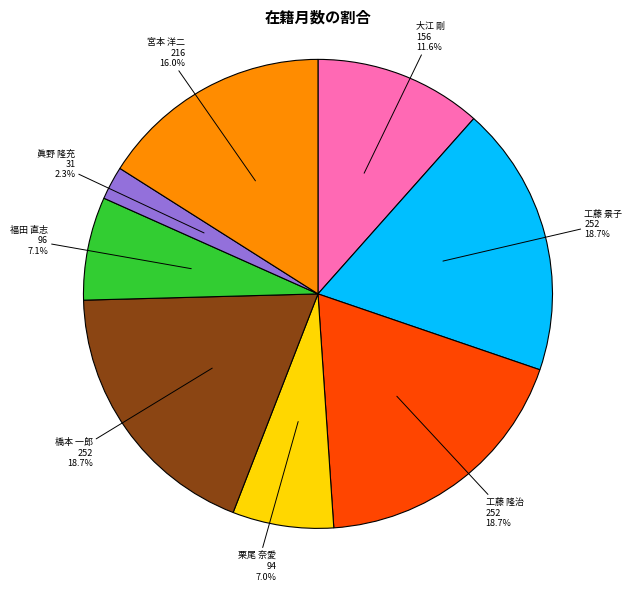

Count the number of slices in the pie.

8